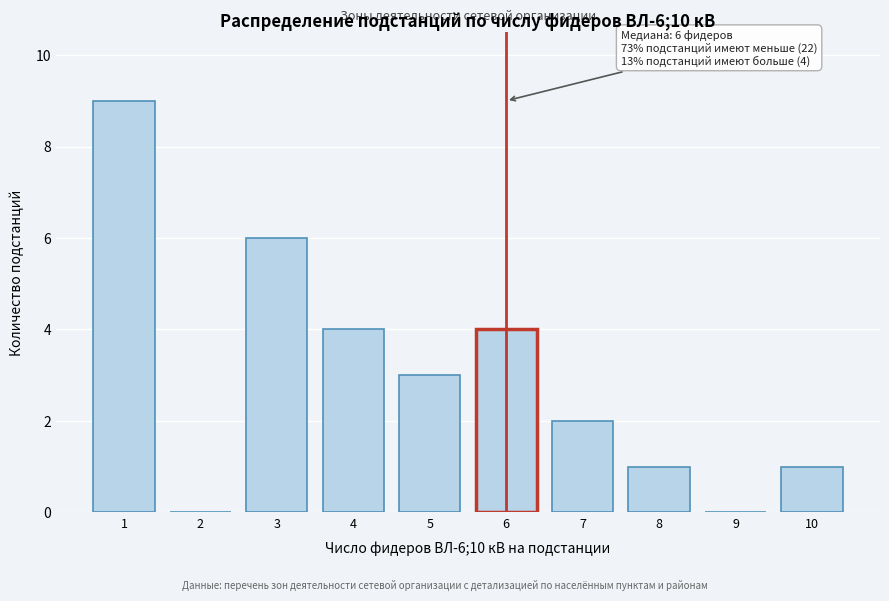

Reading left to right, extract all data points from this chart.

1=9	2=0	3=6	4=4	5=3	6=4	7=2	8=1	9=0	10=1